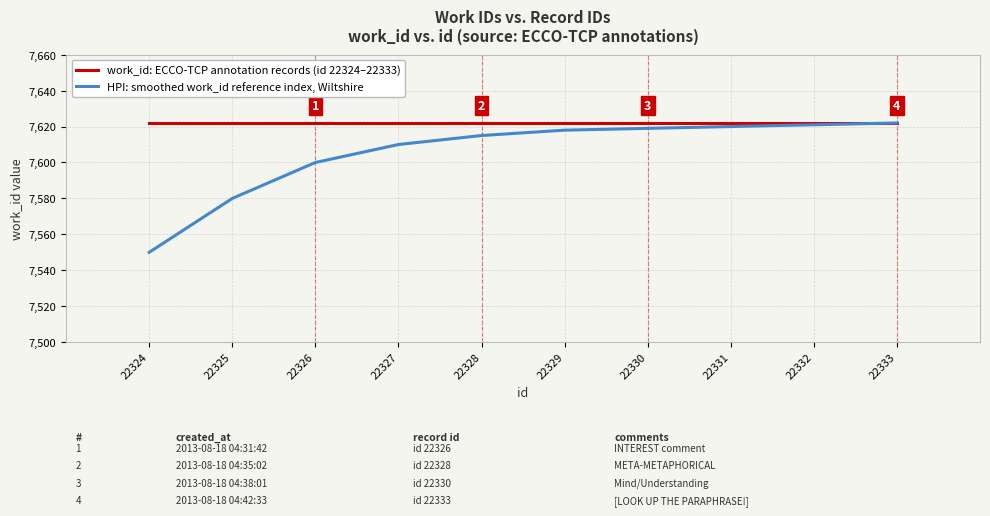

Does the chart display data point markers on the line(s)?

No